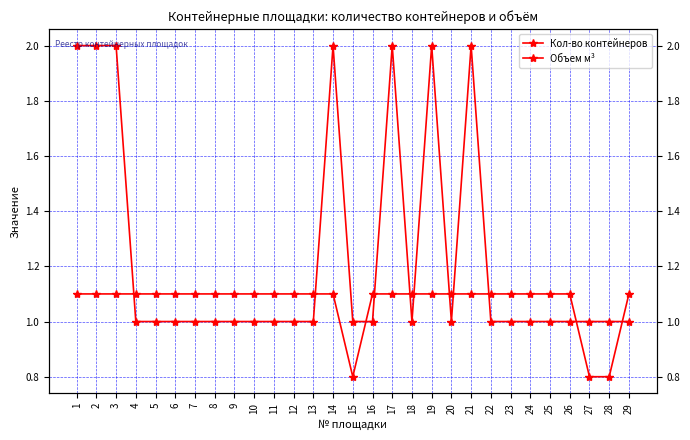

Which has a higher value, 24 or 28?

24